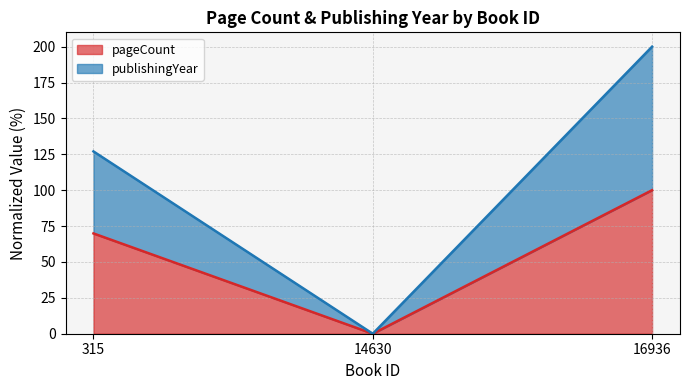

Which category has the highest value in the pageCount series?

16936